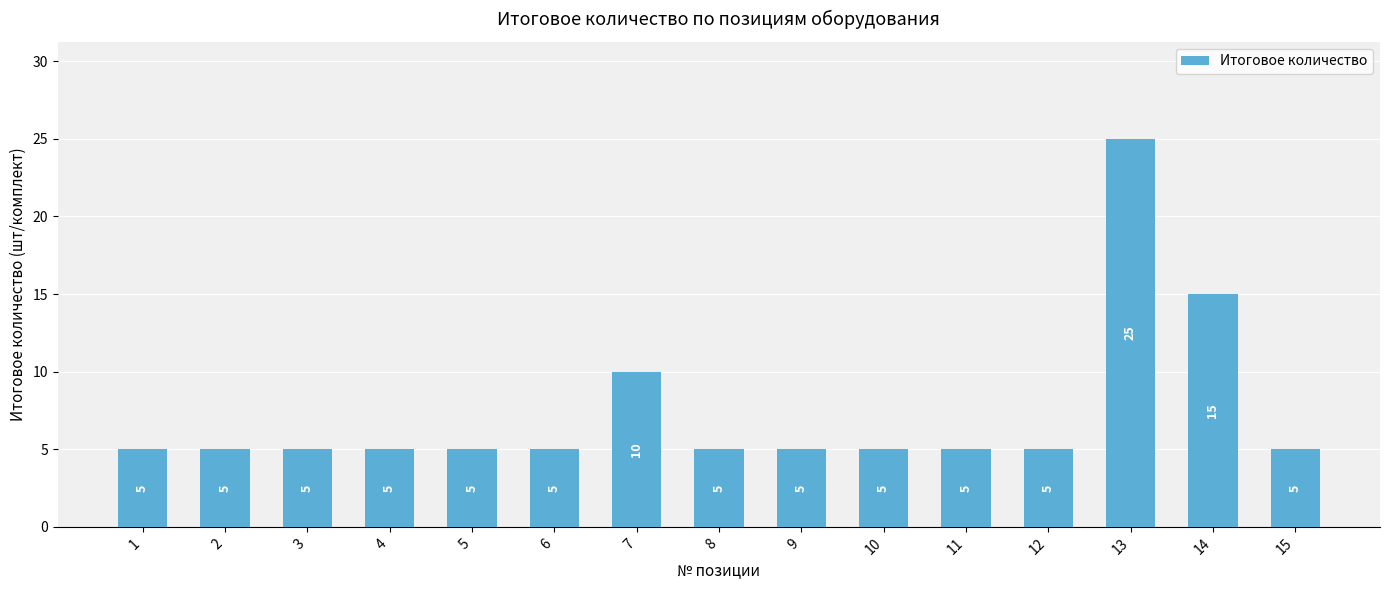

Reading left to right, list all the values displayed in this chart.

1=5	2=5	3=5	4=5	5=5	6=5	7=10	8=5	9=5	10=5	11=5	12=5	13=25	14=15	15=5